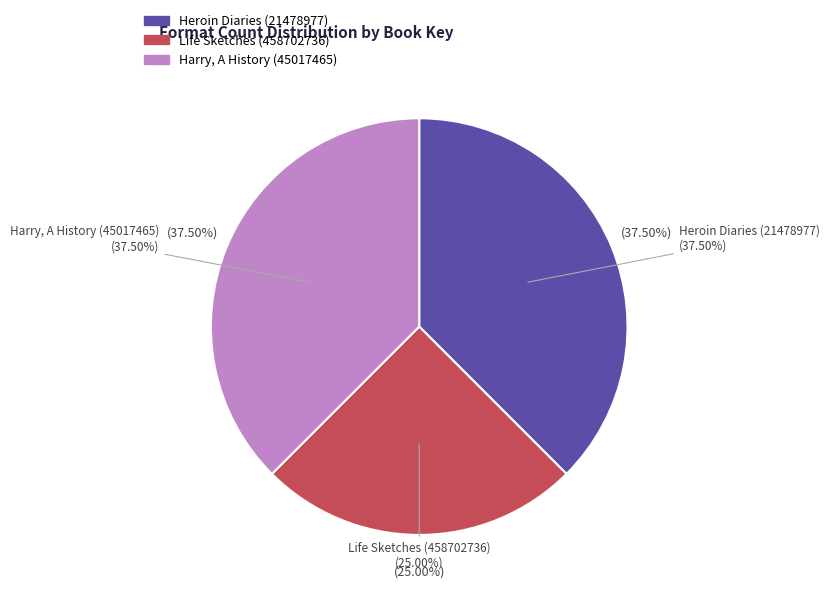

Which slice is the smallest?

Life Sketches (458702736)